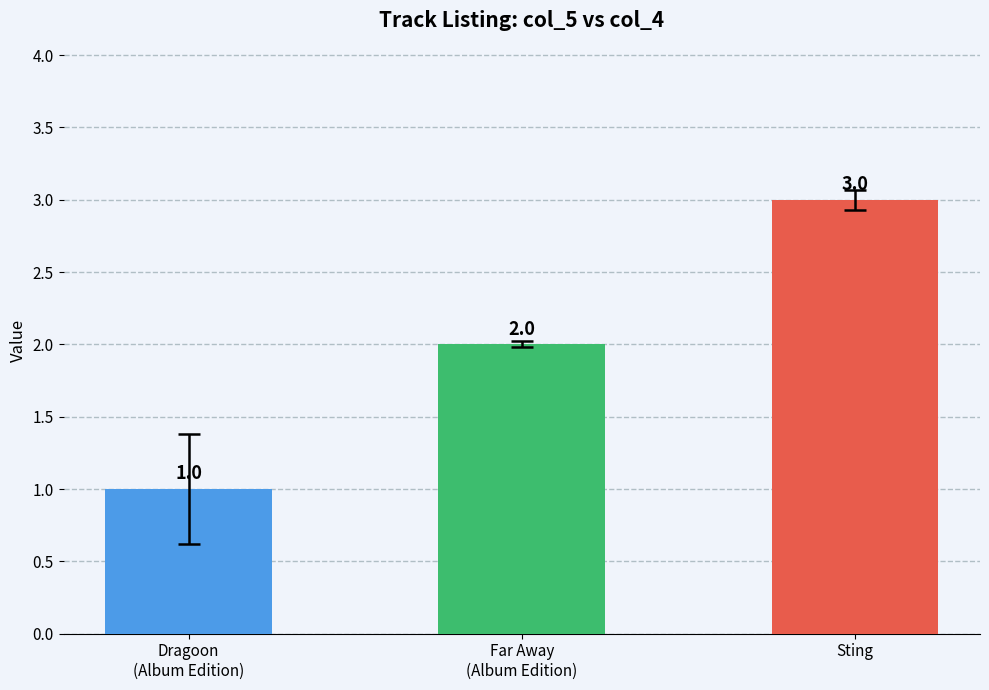

How many bars are there in total?

3